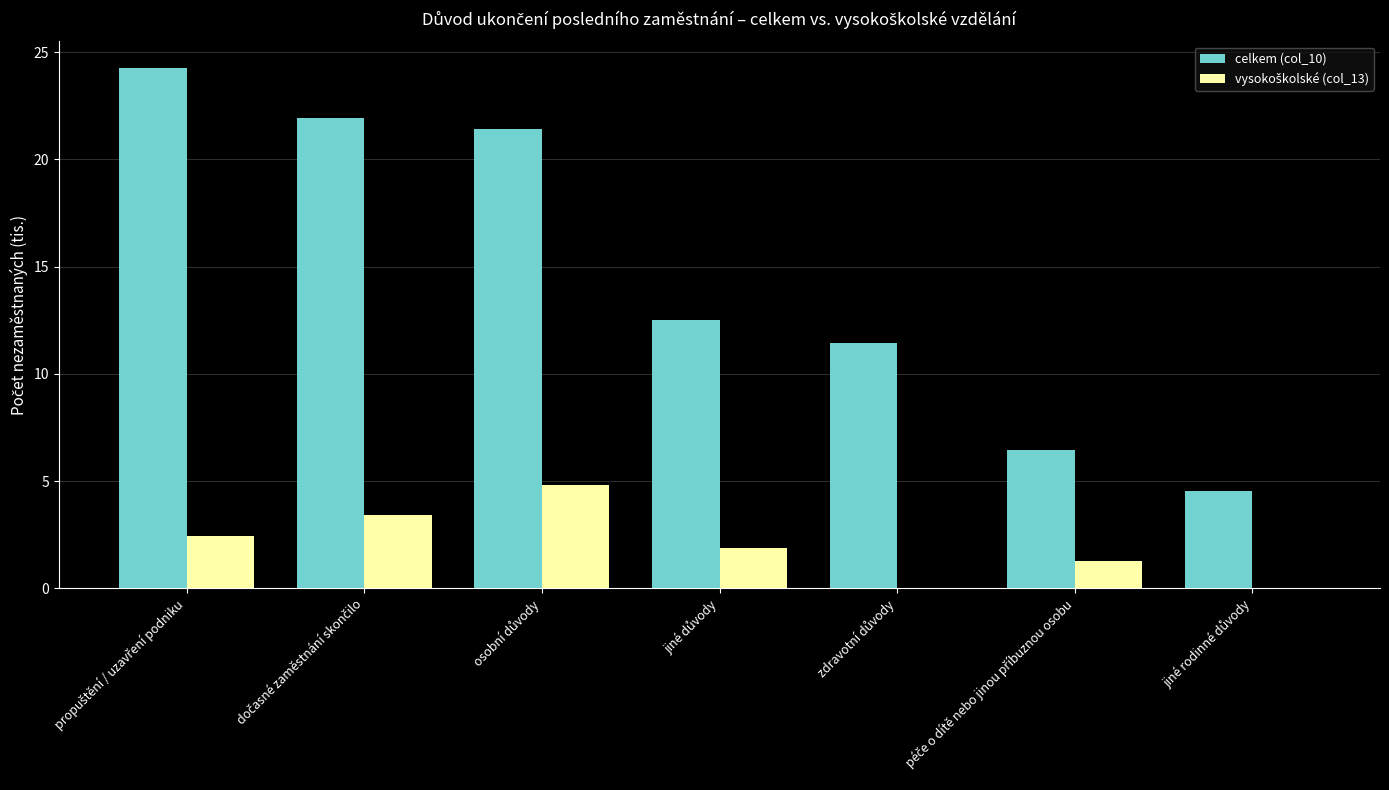

Are the bars horizontal?

No